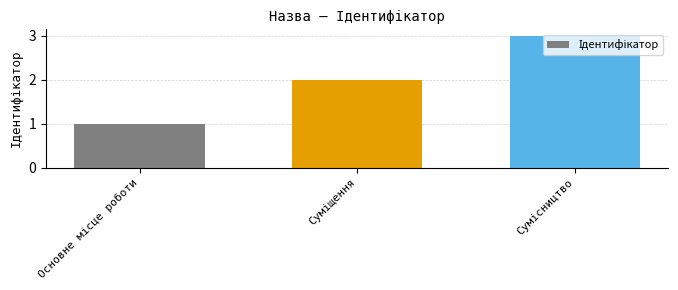

How many values are below 2?

1